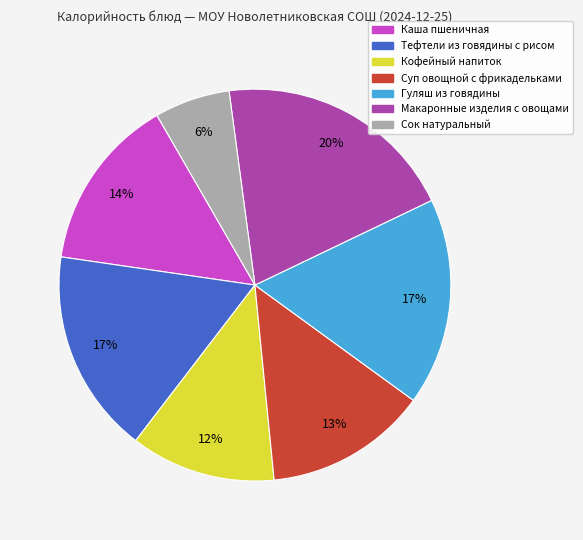

Combined, do Макаронные изделия с овощами and Сок натуральный account for over 50%?

No